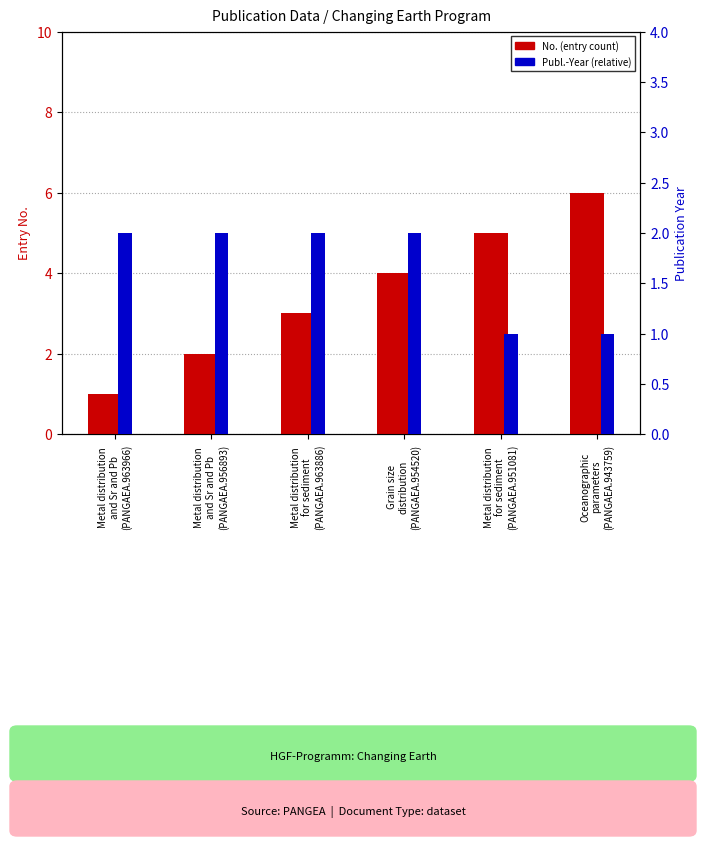

Is it true that Publ.-Year (offset from 2021) equals 1 at Metal distribution
for sediment
(PANGAEA.951081)?

False